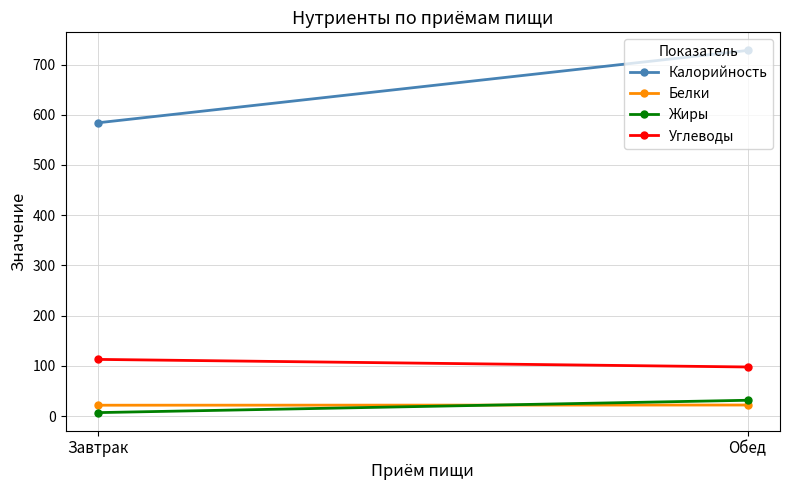

What is the label of the 2nd point from the right?

Завтрак